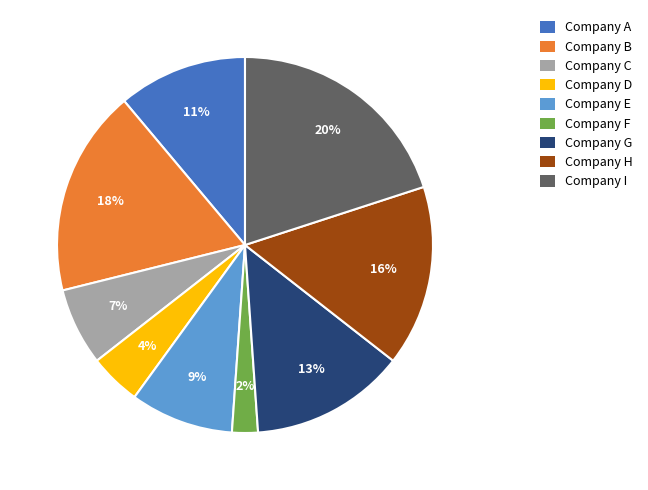

To the nearest percent, what portion does Company F represent?

2%